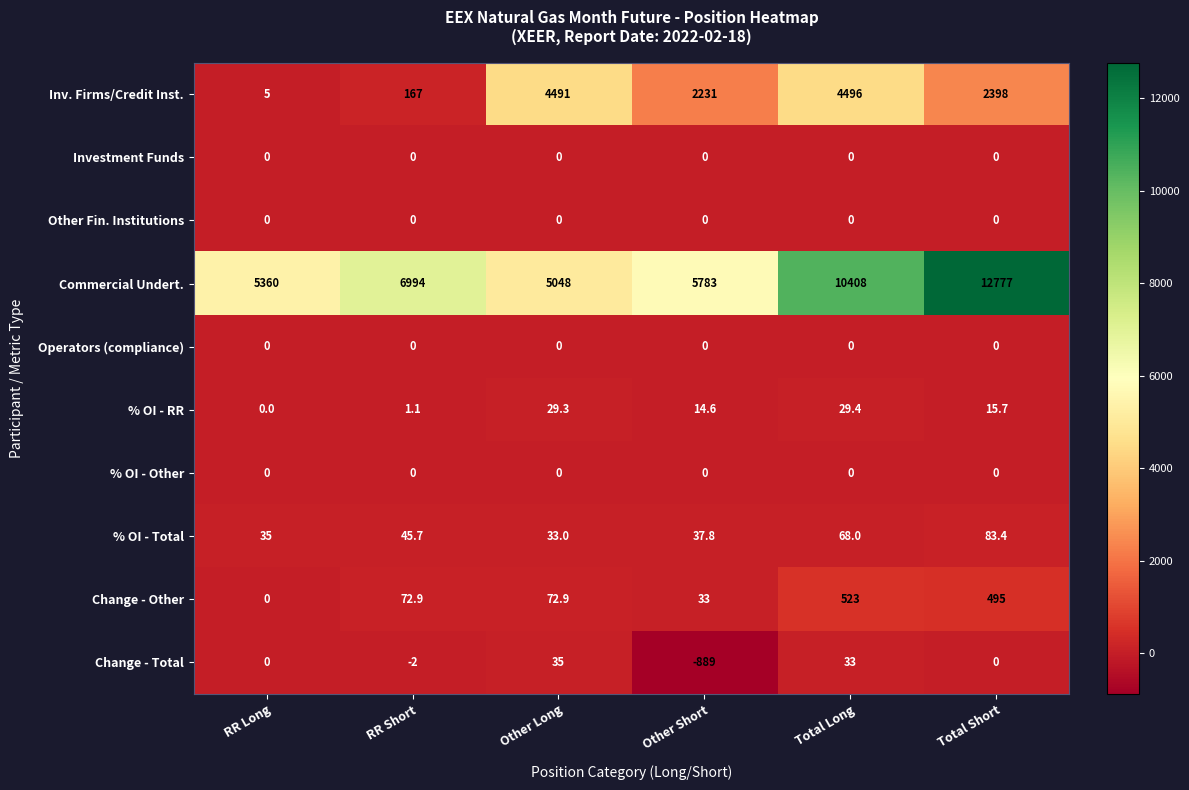

True or false: Investment Funds has a value of 0.0 at Total Short.

True